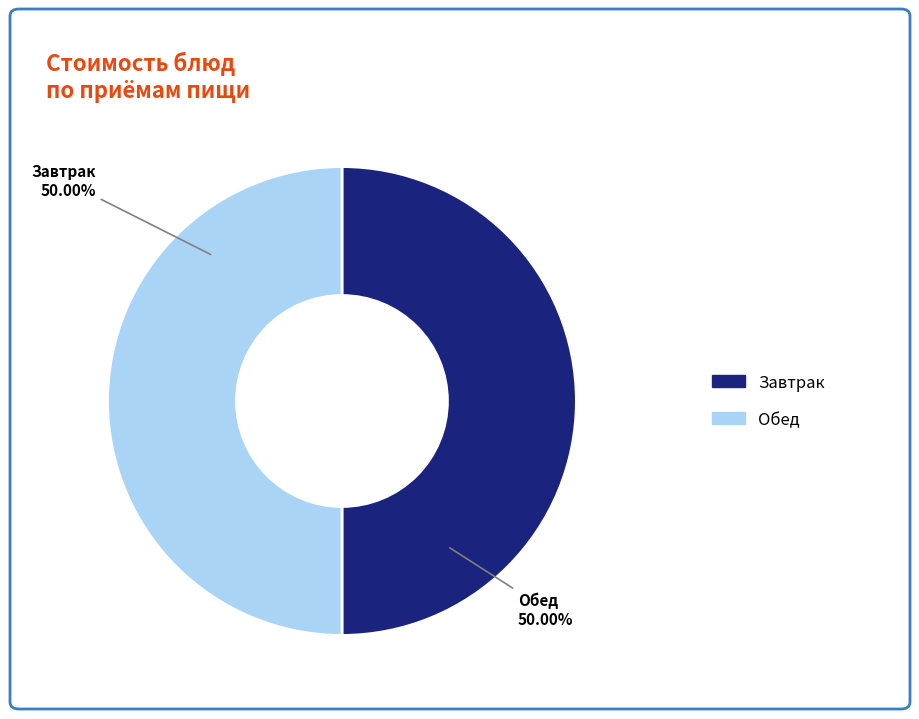

Do Обед and Завтрак together represent more than half of the pie?

Yes